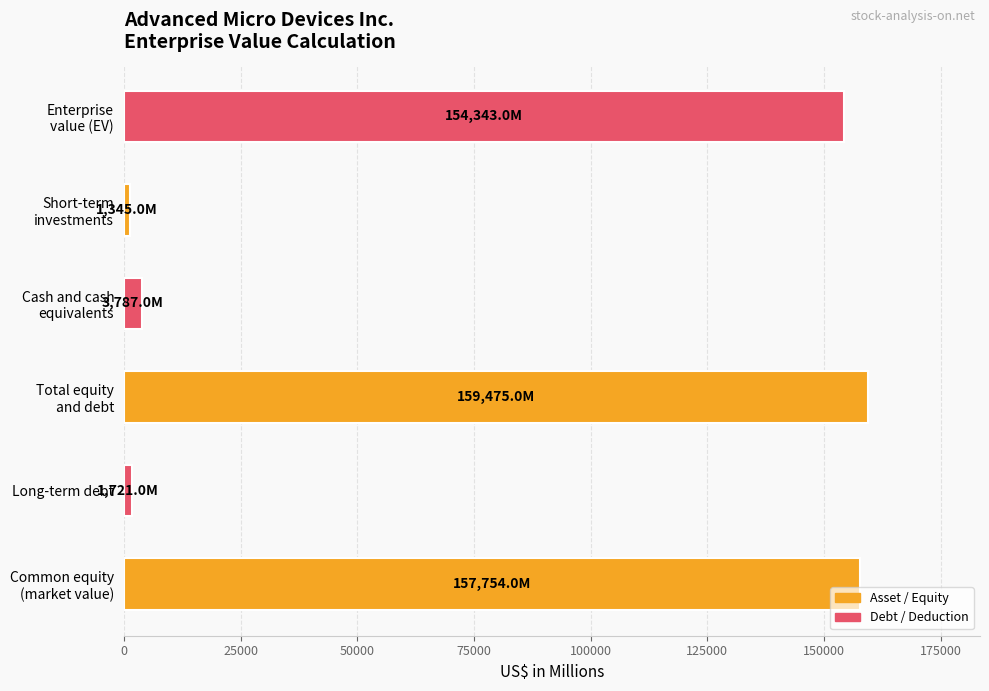

What is the average value?

79738